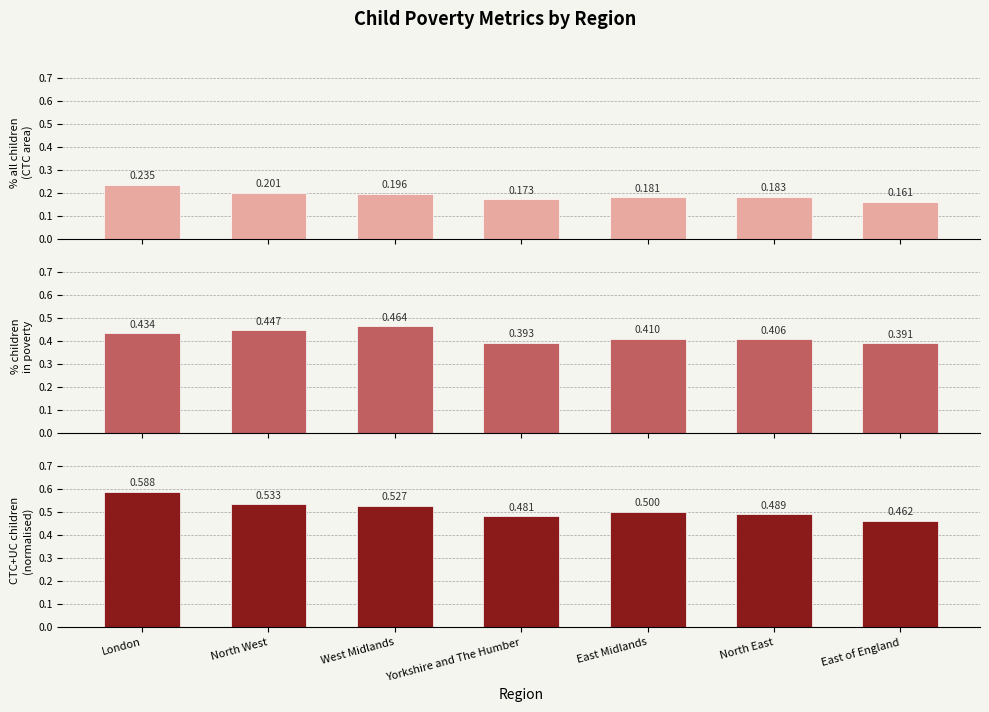

What is the label of the 1st bar from the left?

London